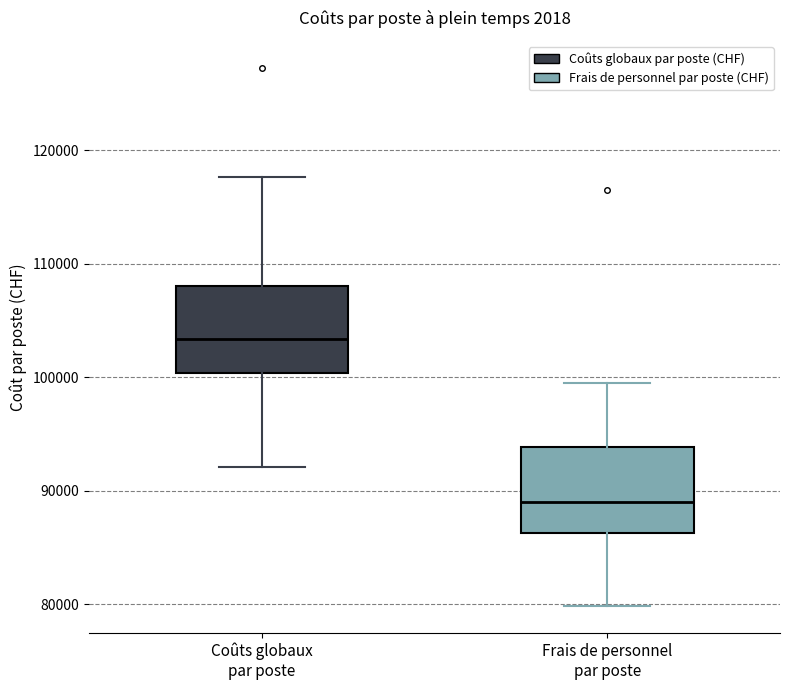

Which box's median line is the lowest?

Frais de personnel par poste